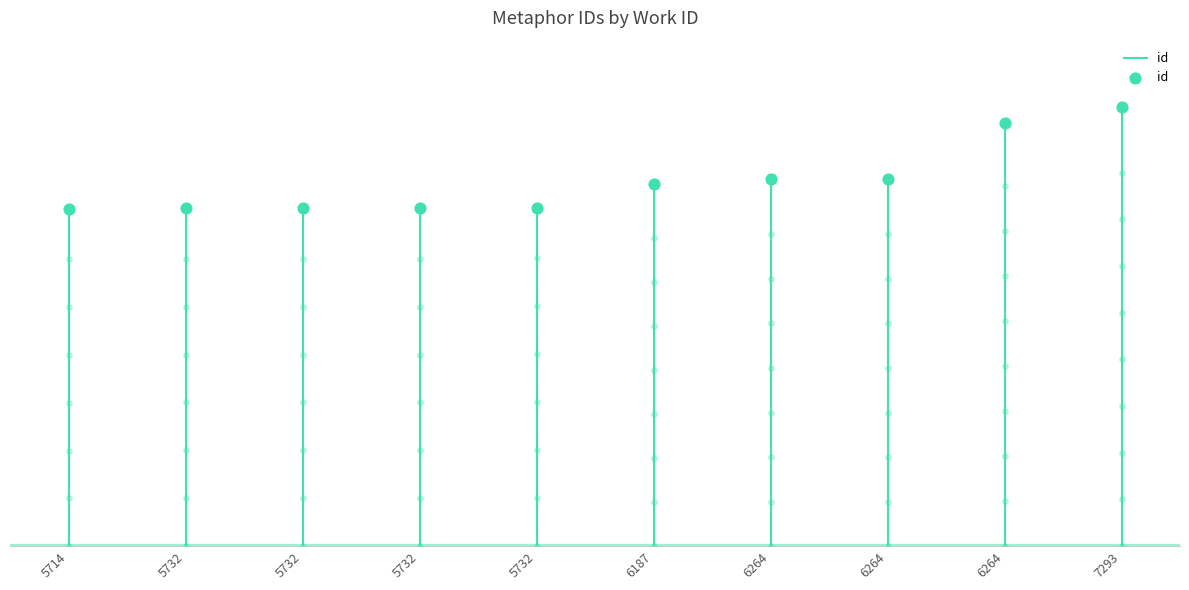

What is the change in value from 5714 to 5732?

+49